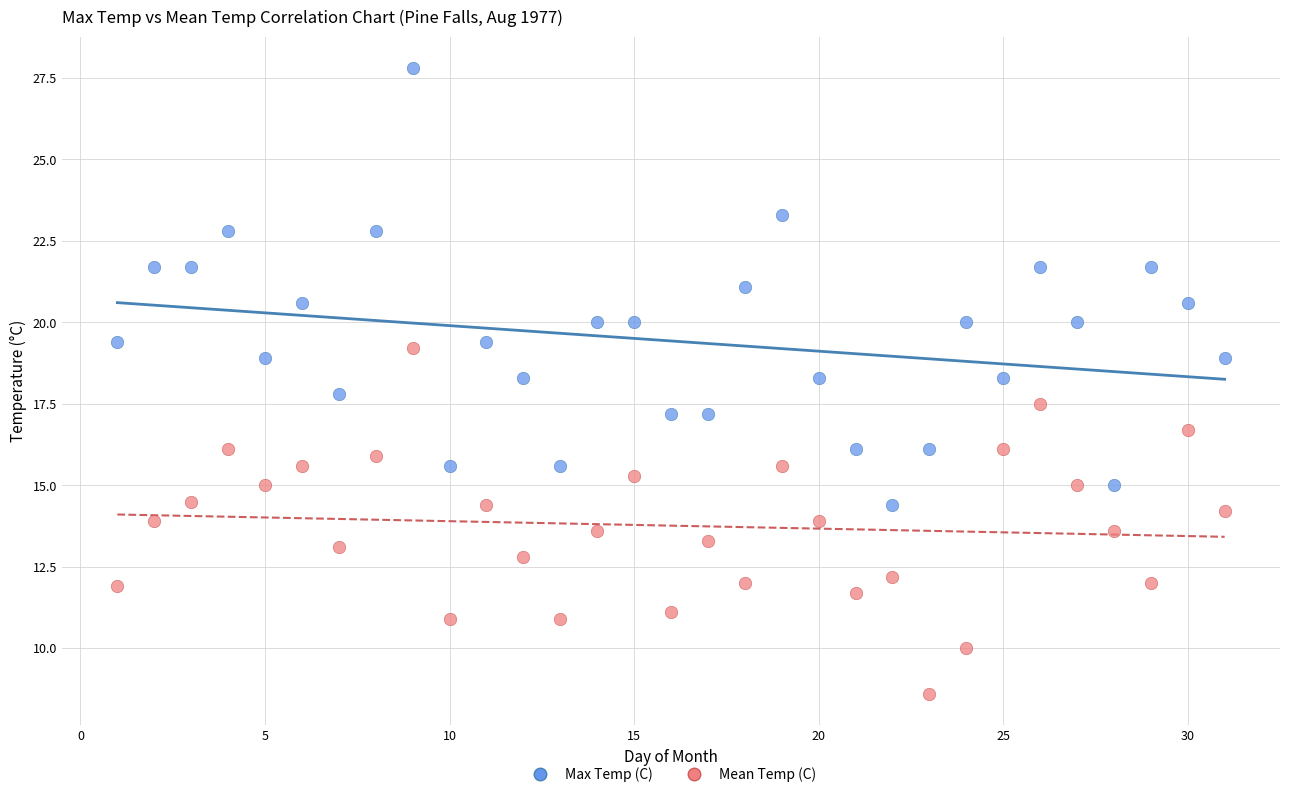

Which series has the widest spread of Y values?

Max Temp (C)